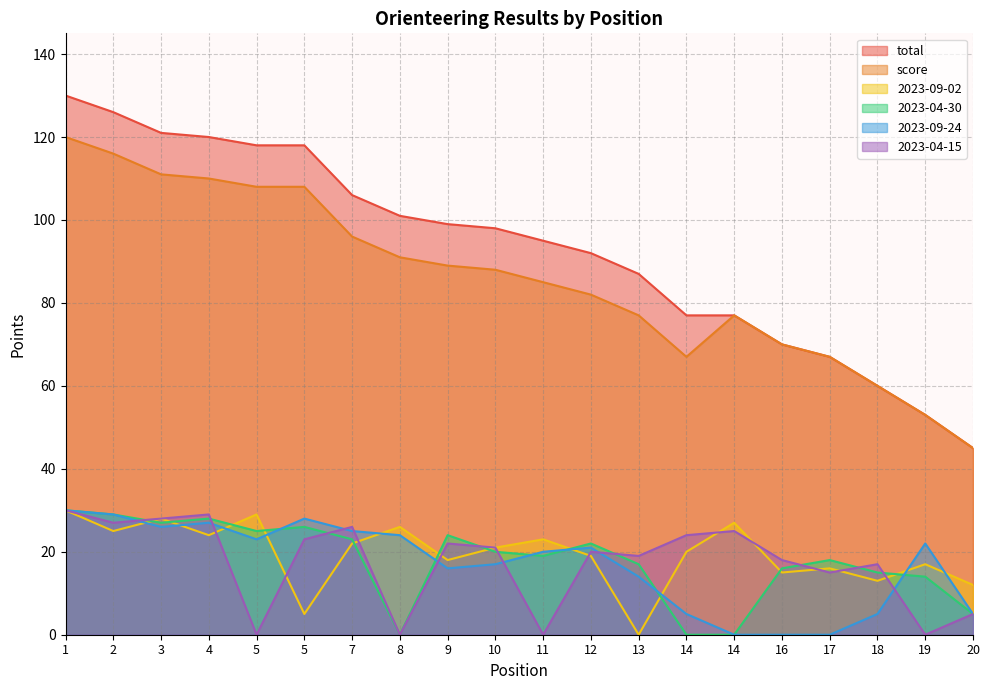

How many values in the 2023-09-24 series are below 21?

10